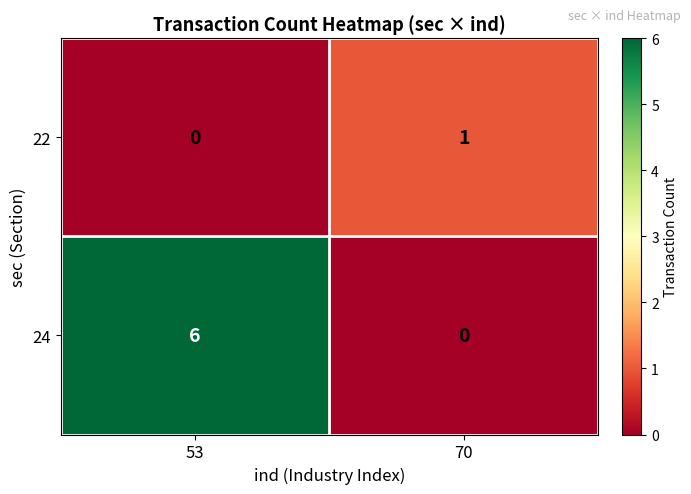

Which series has the widest spread of values?

24